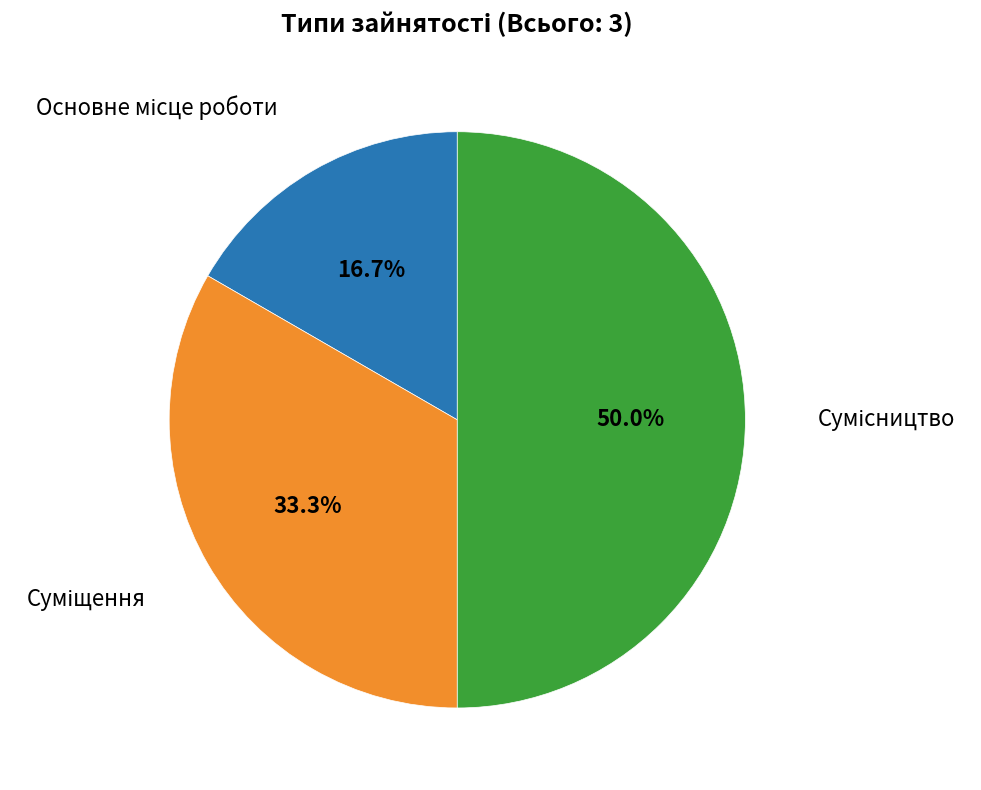

How many segments does this pie chart have?

3